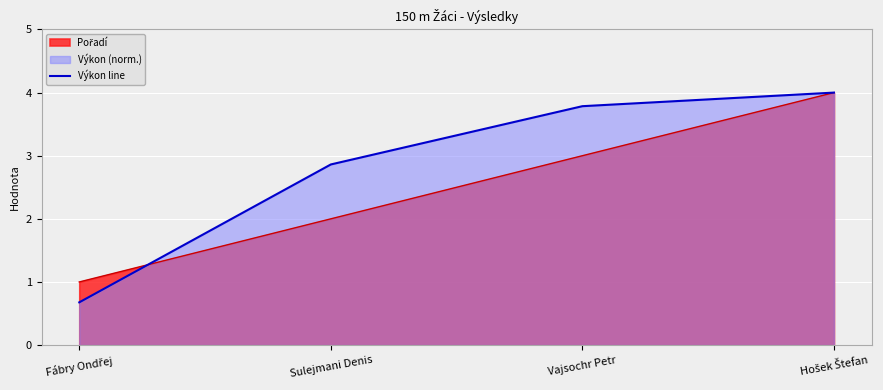

What is the change in value from Vajsochr Petr to Hošek Štefan?

+0.2